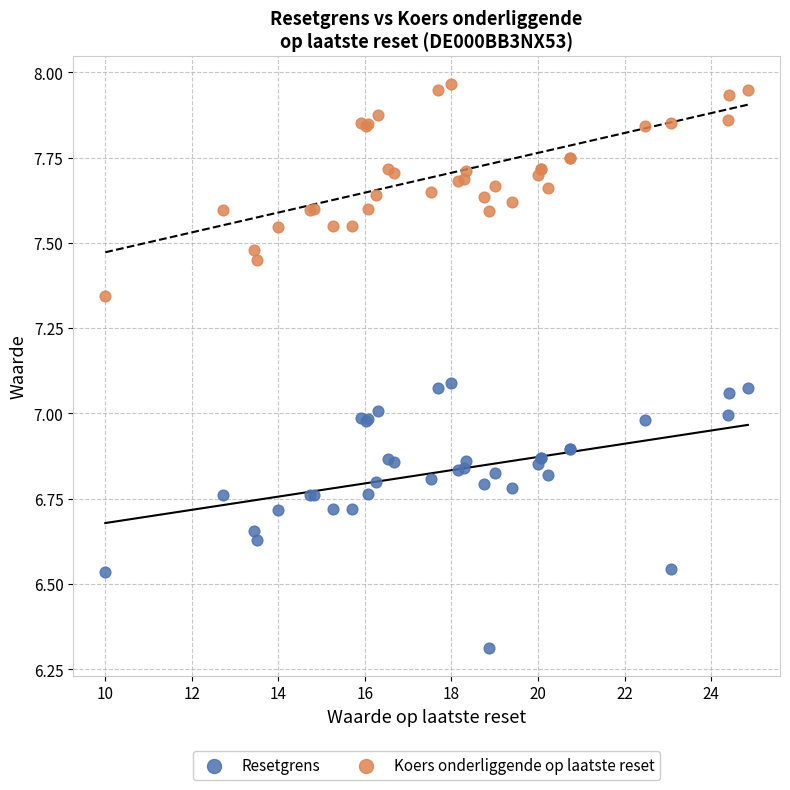

In the Resetgrens series, what Y value is closest to 6?

6.3